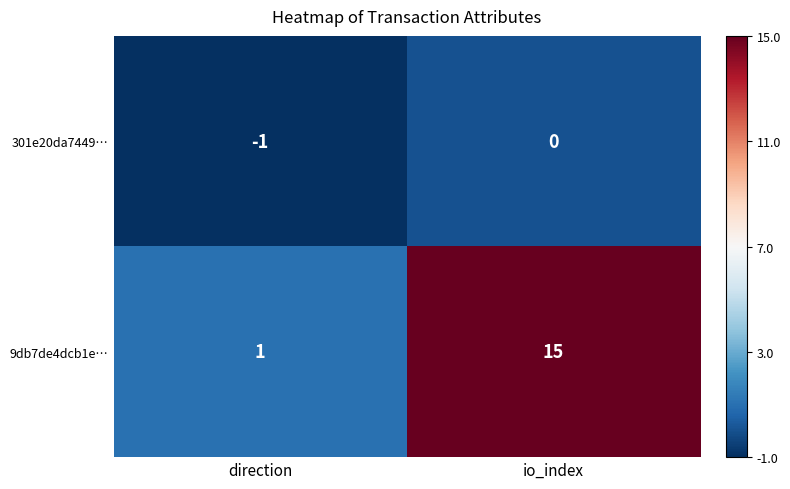

Reading right to left, extract all data points from this chart.

301e20da7449…: 0	-1
9db7de4dcb1e…: 15	1